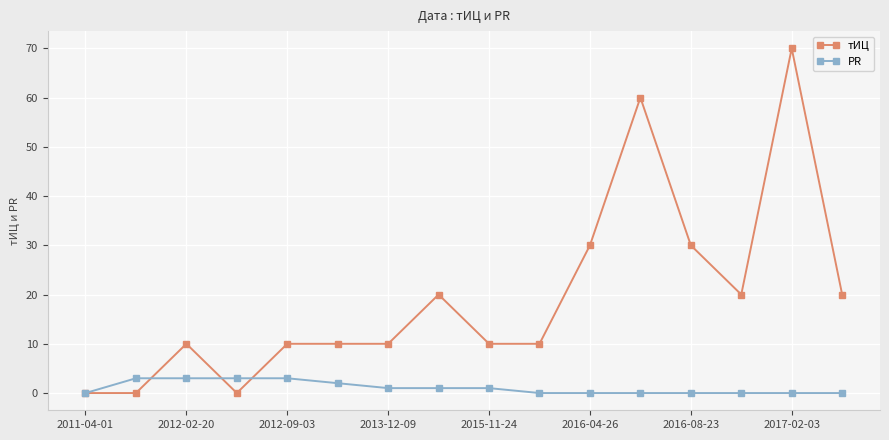

What is the average value of the PR series?

1